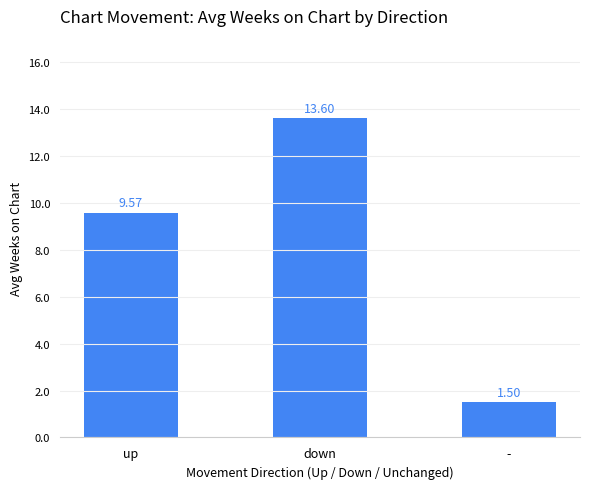

Are the bars horizontal?

No